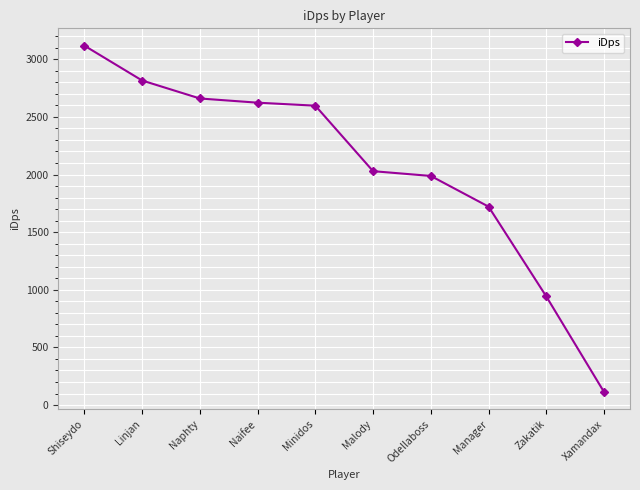

Which category has the lowest value across all series?

Xamandax